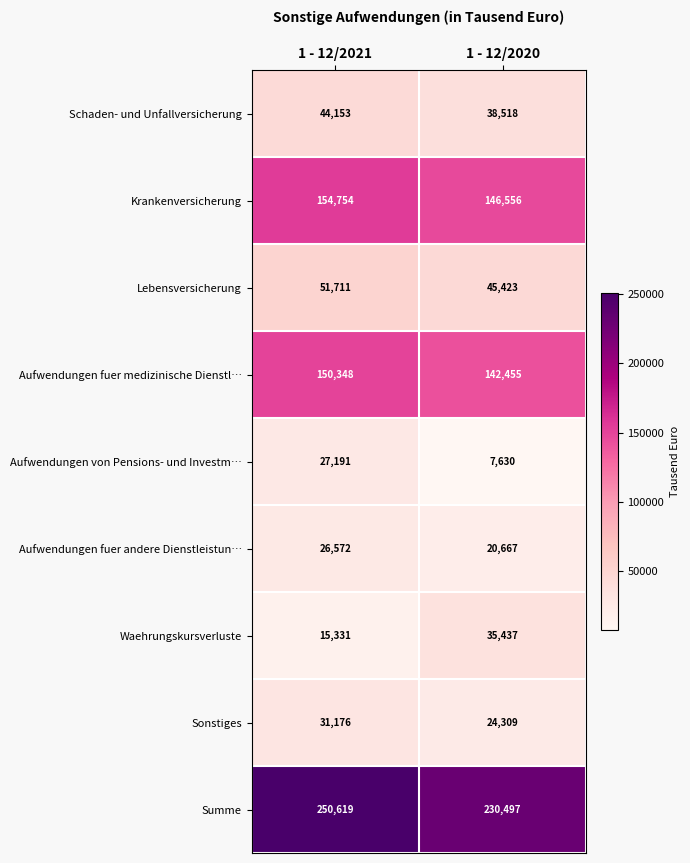

Which category has the lowest value in the Sonstiges series?

1 - 12/2020